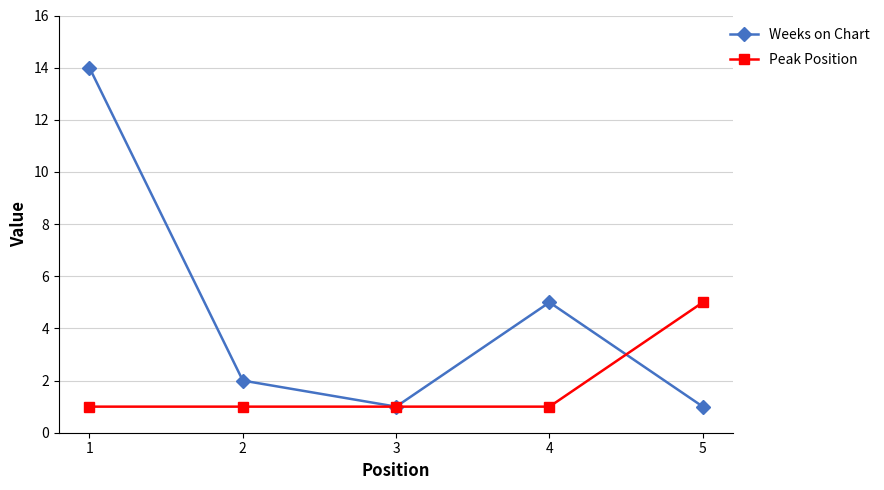

Does the chart have visible grid lines?

Yes